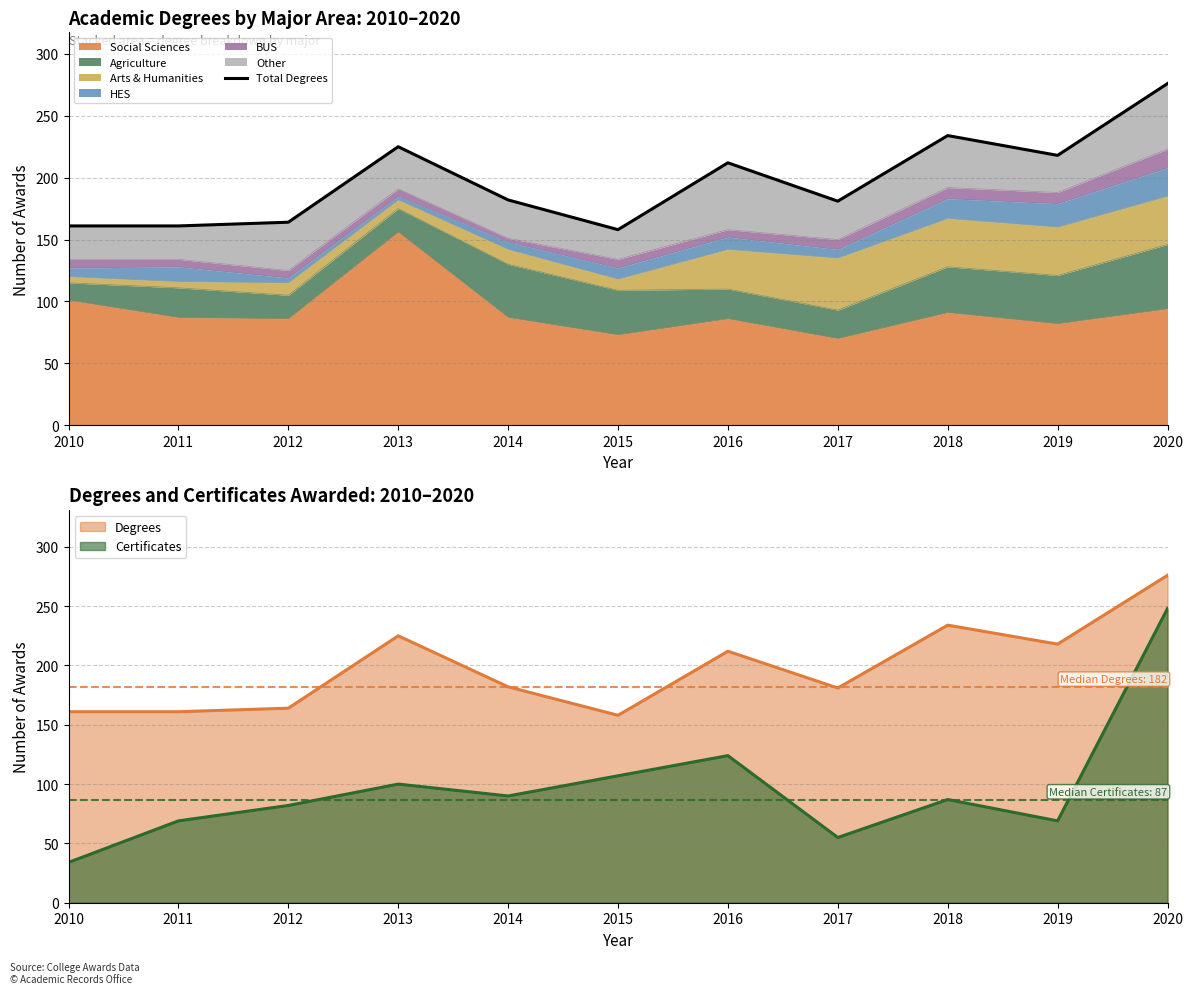

What is the change in value from 2014 to 2016?

+30